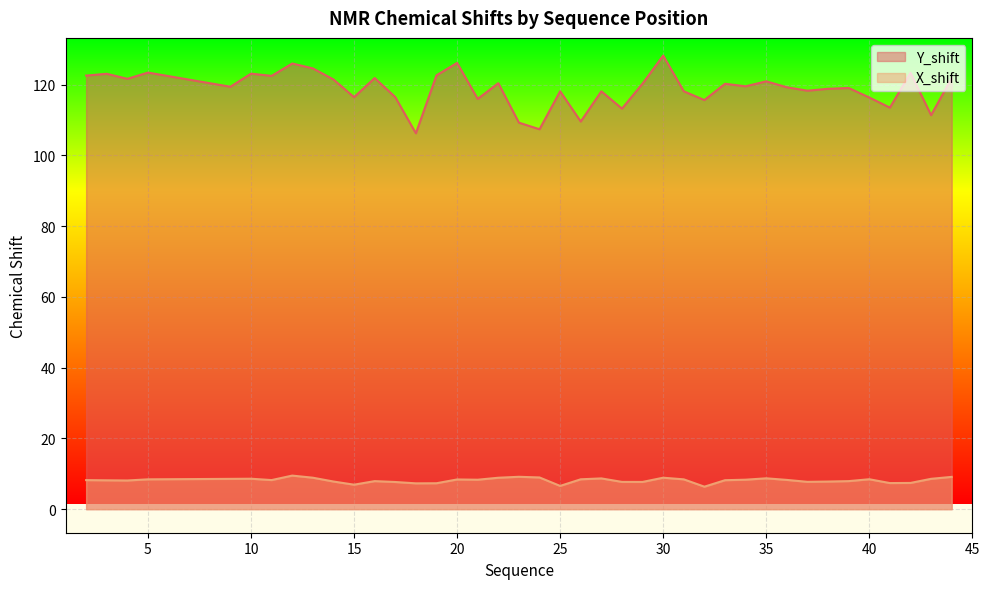

True or false: X_shift and Y_shift cross at least once.

False